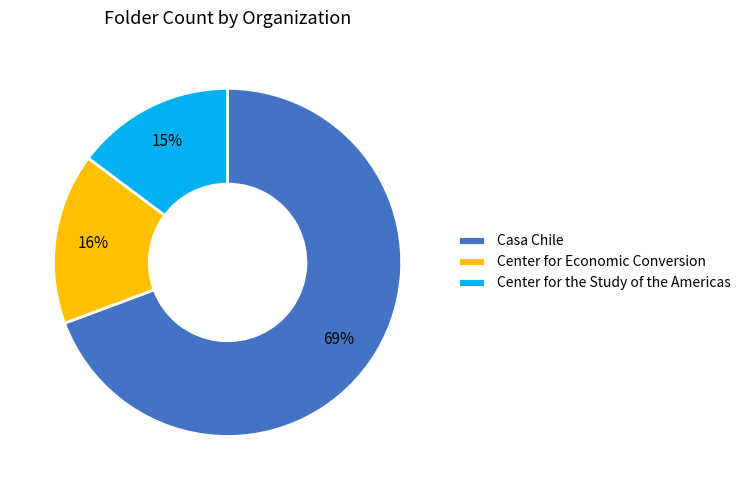

True or false: Center for the Study of the Americas accounts for 30% of the total.

False